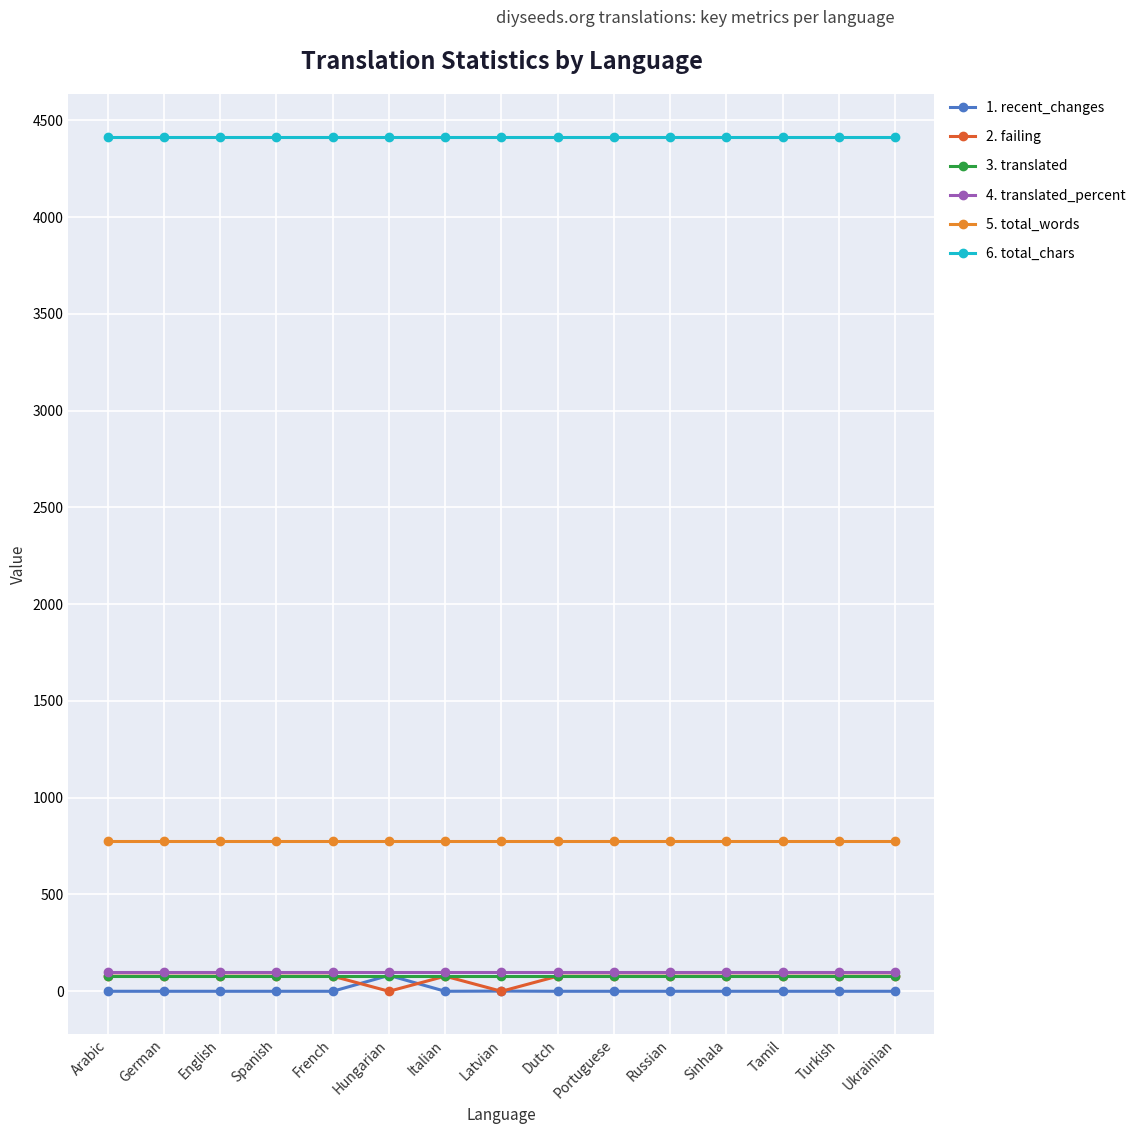

What is the label of the 8th point from the right?

Latvian